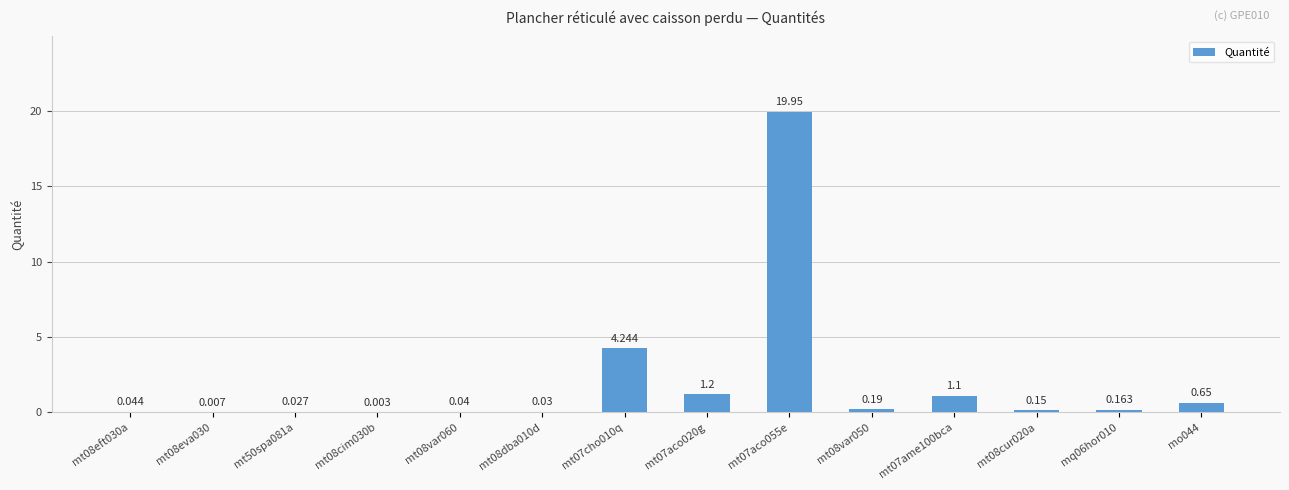

How many distinct data groups are displayed?

1